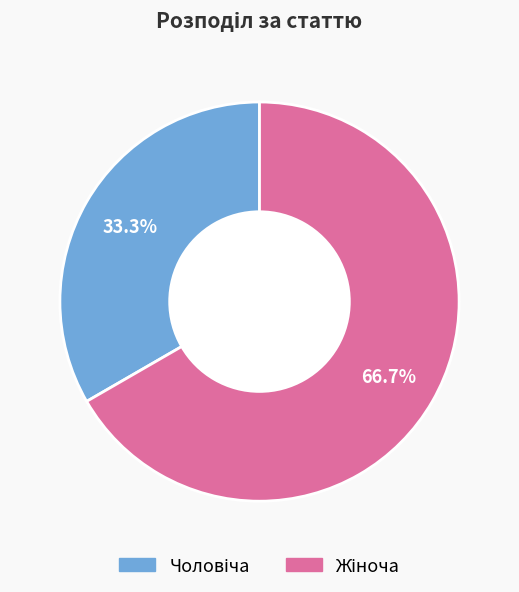

Is there any slice that represents more than half of the pie?

Yes